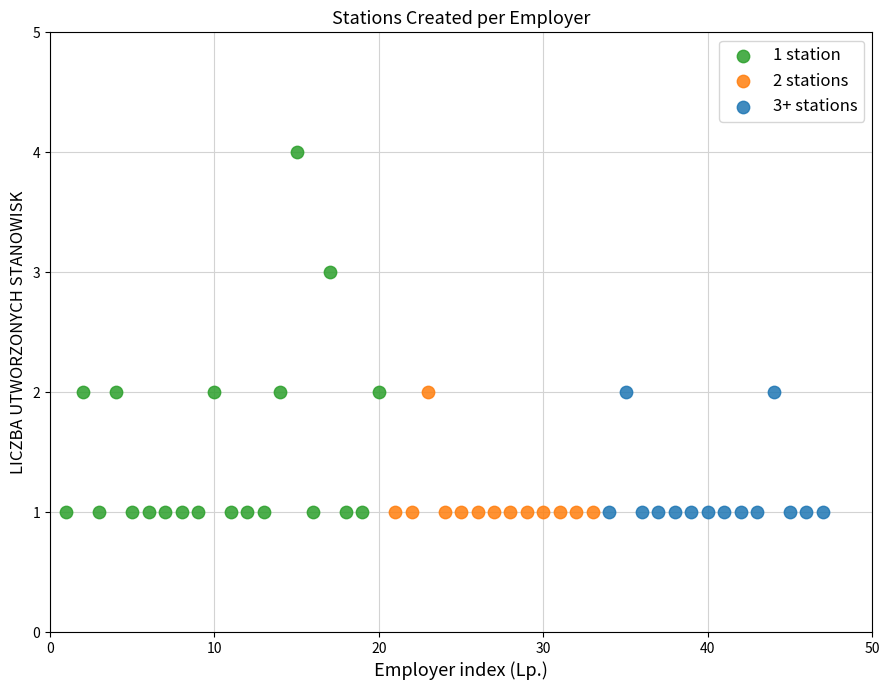

Which series has the widest spread of Y values?

1 station